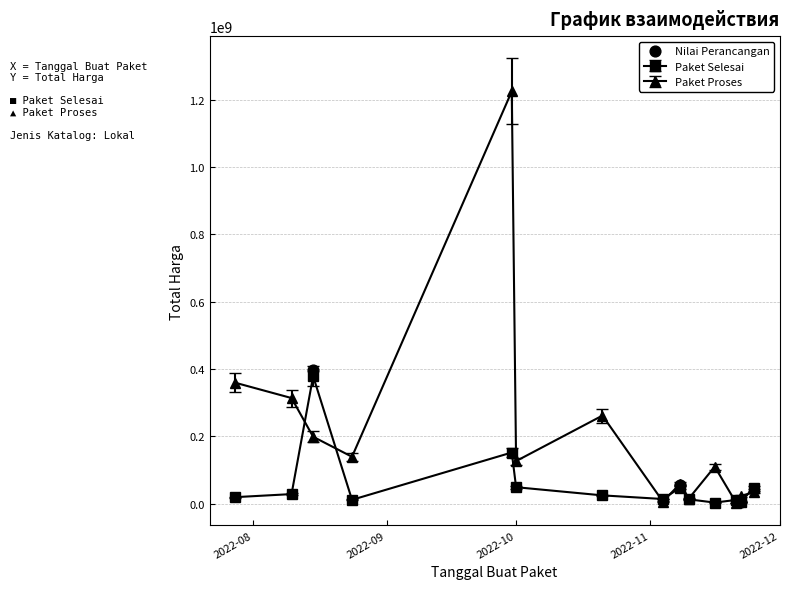

How many interior local valleys does the Paket Proses series have?

5